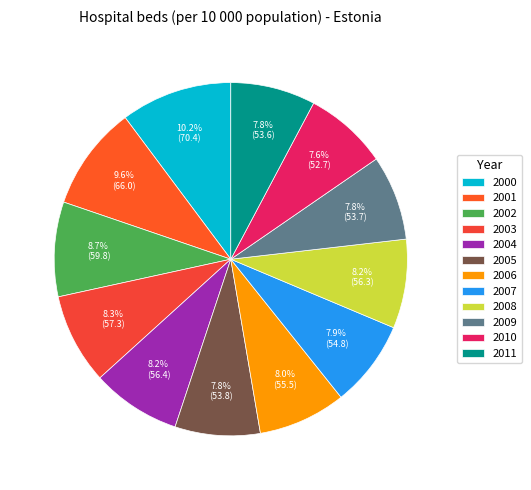

Which slice is the largest?

2000